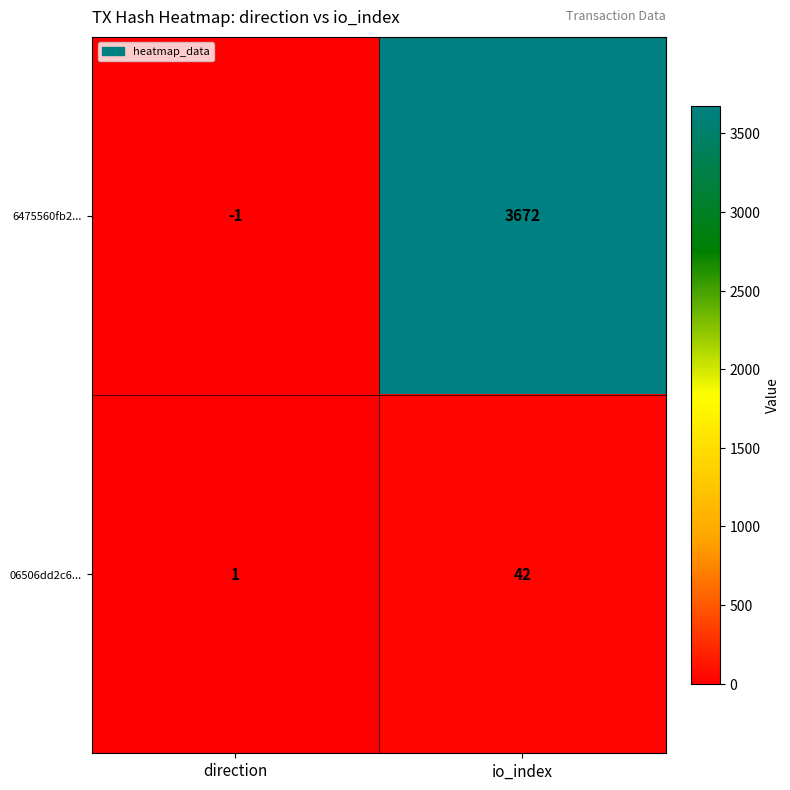

Is it true that 6475560fb2... equals 5918 at io_index?

False